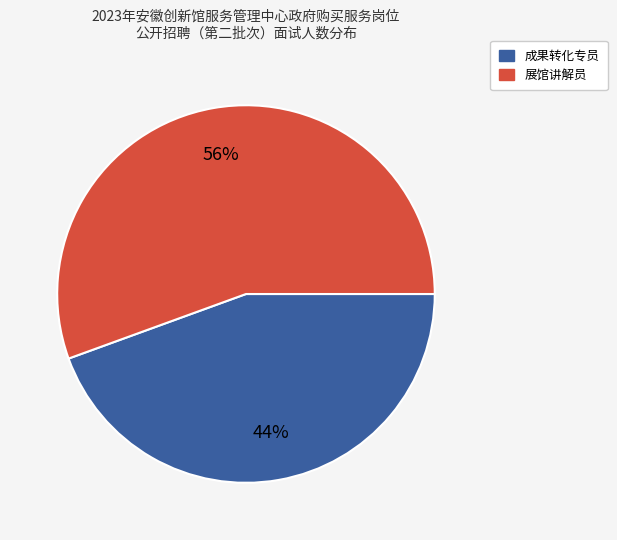

The 成果转化专员 slice represents 55% of the pie. True or false?

False